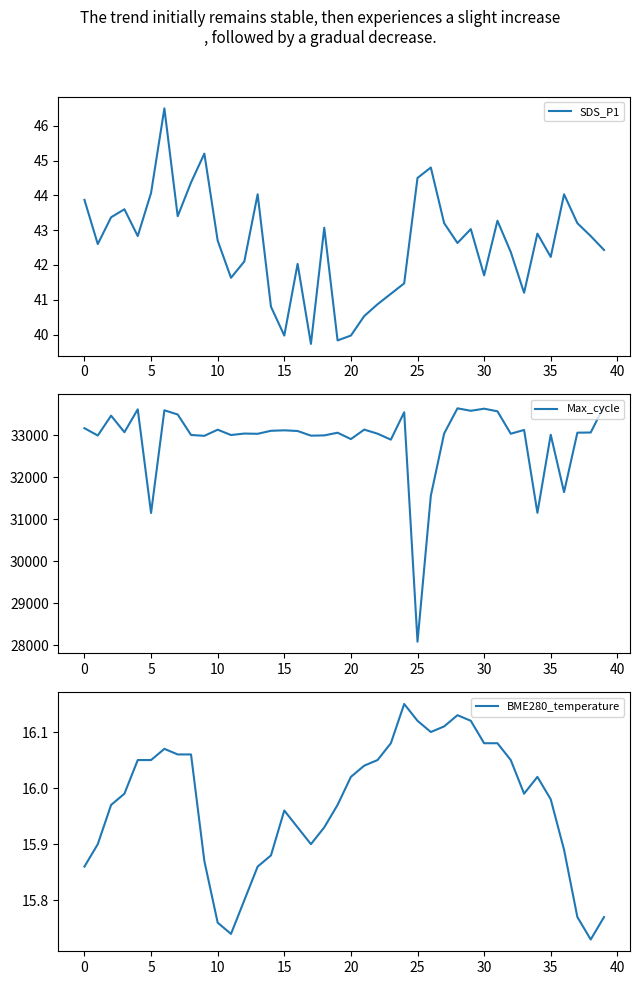

List the series in order of their peak value, highest first.

Max_cycle, SDS_P1, BME280_temperature